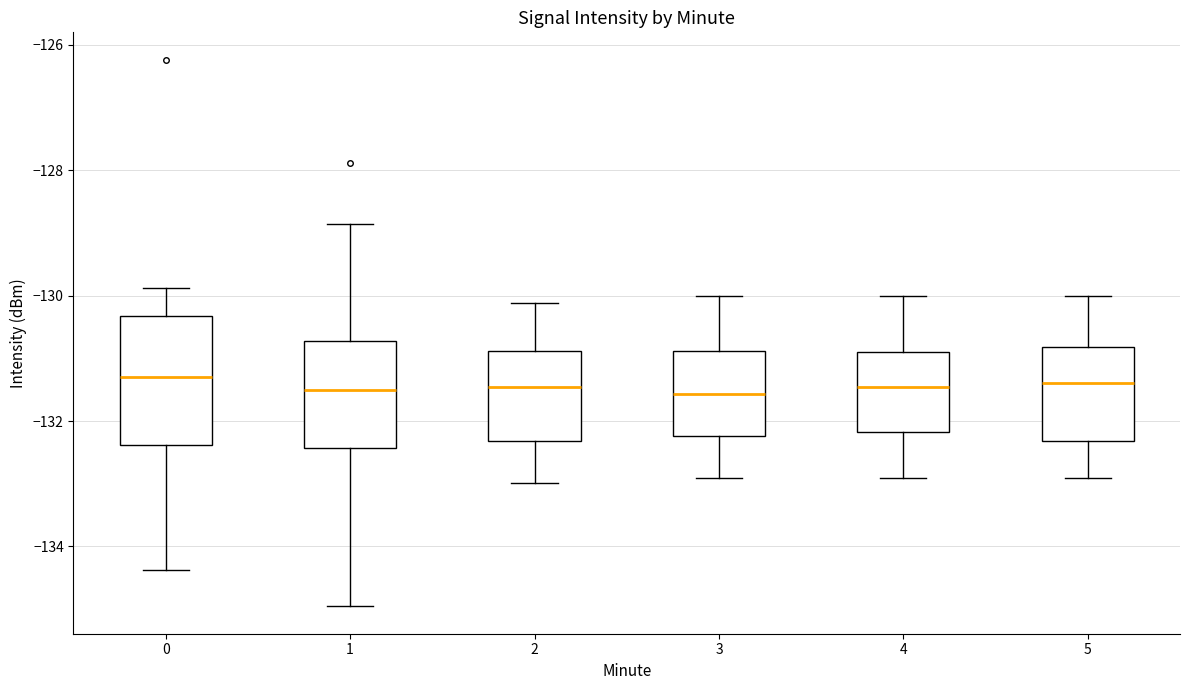

Where is the lower edge of the box at x = 1 on the y-axis? The values are not printed on the chart, so give them approximately, as read against the axis.

-132.4